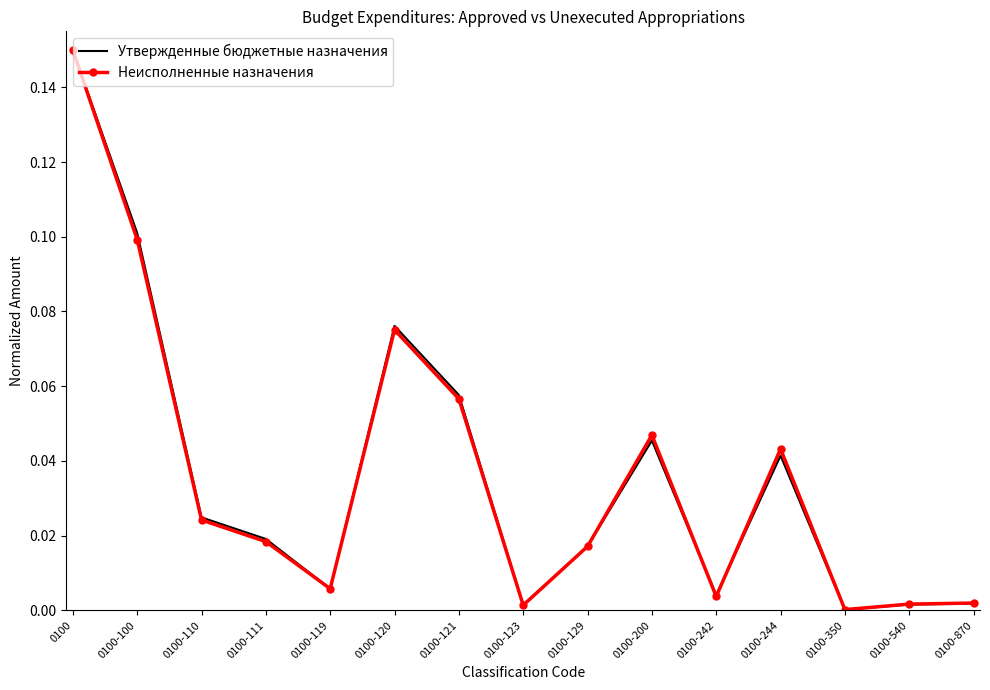

Between 0100-110 and 0100-242, which series saw the biggest shift?

Утвержденные бюджетные назначения